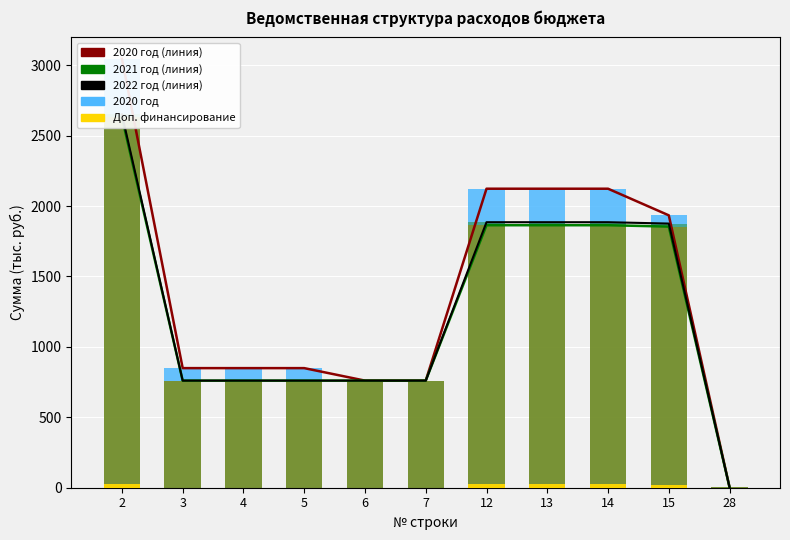

The value of 2021 год at 3 is 1254.8. True or false?

False